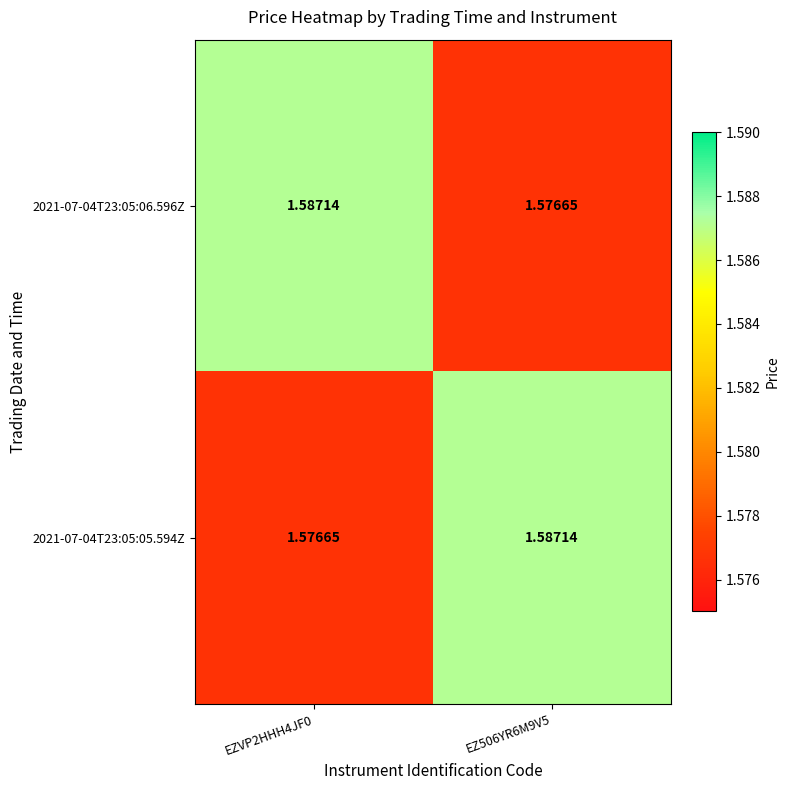

Is the value of 2021-07-04T23:05:05.594Z at EZ506YR6M9V5 greater than the value of 2021-07-04T23:05:06.596Z at EZ506YR6M9V5?

Yes